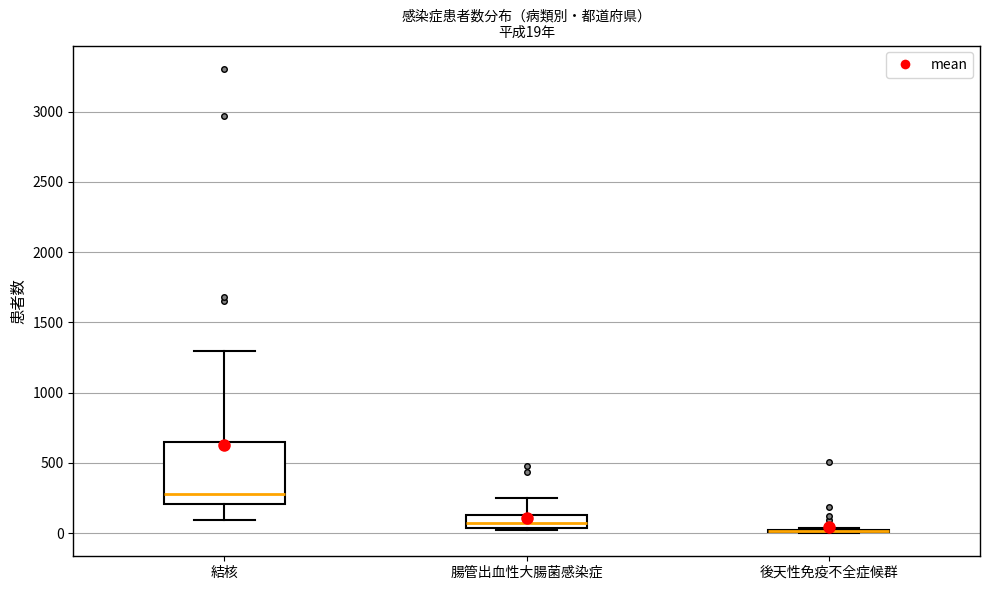

Comparing the boxes themselves (not the whiskers), which one is the tallest?

結核